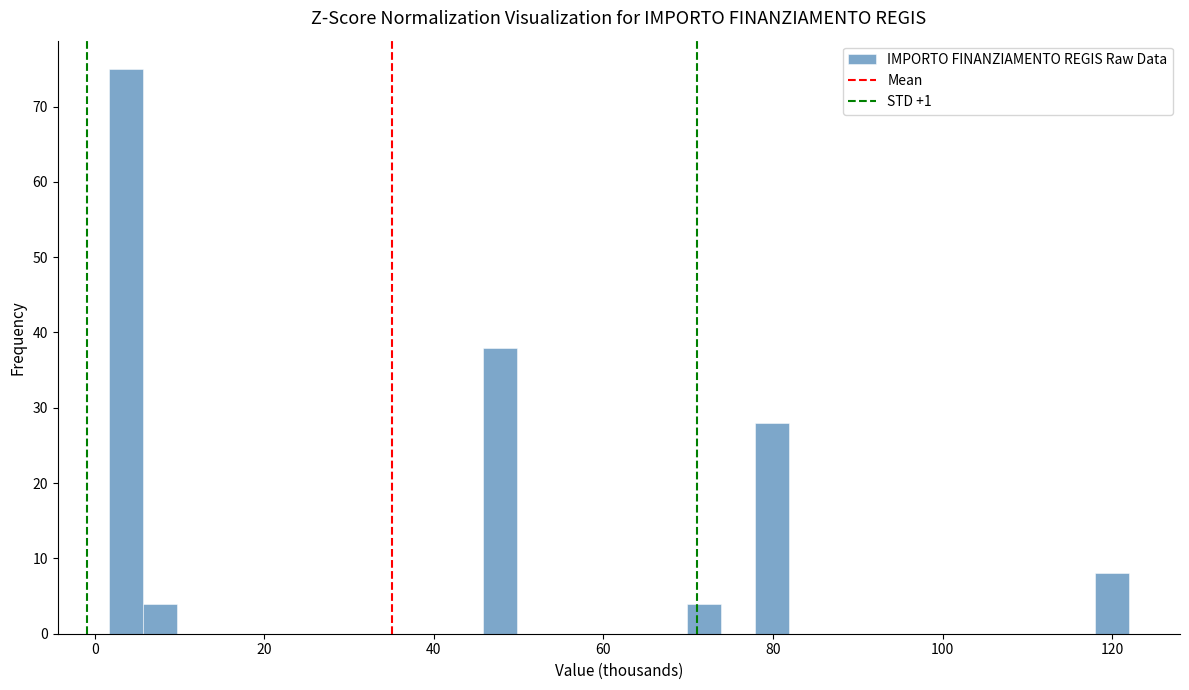

Read against the x-axis, roughly where is the centre of the tallest bar?

4